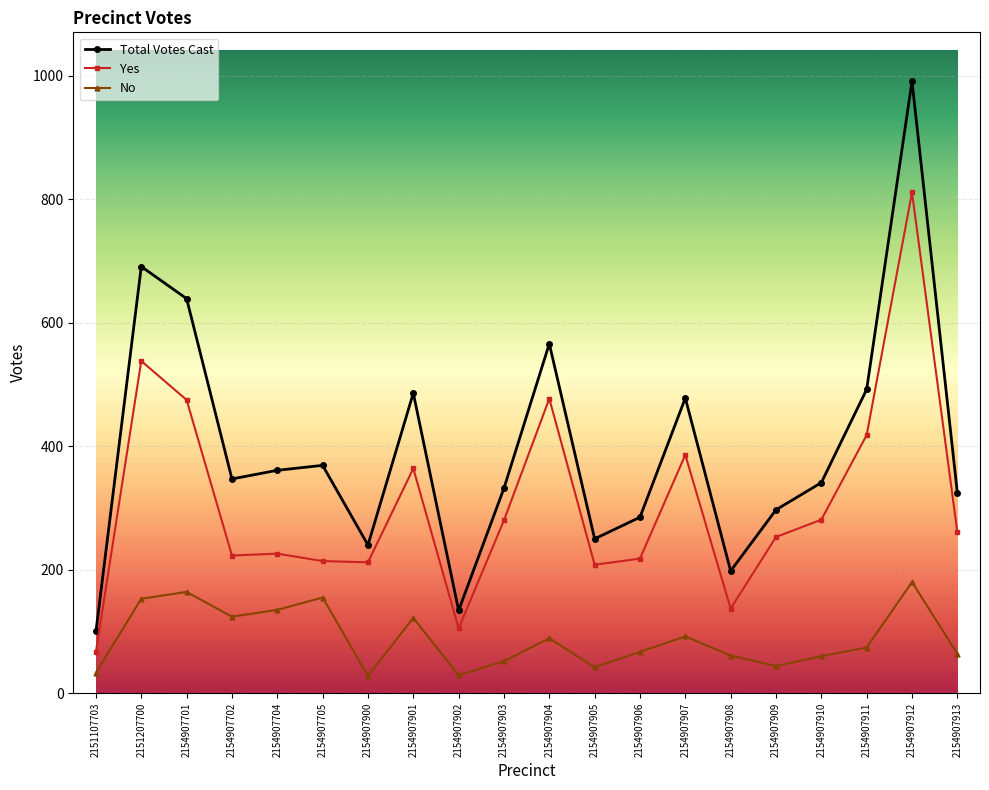

Is it true that Total Votes Cast equals 566 at 2154907904?

True